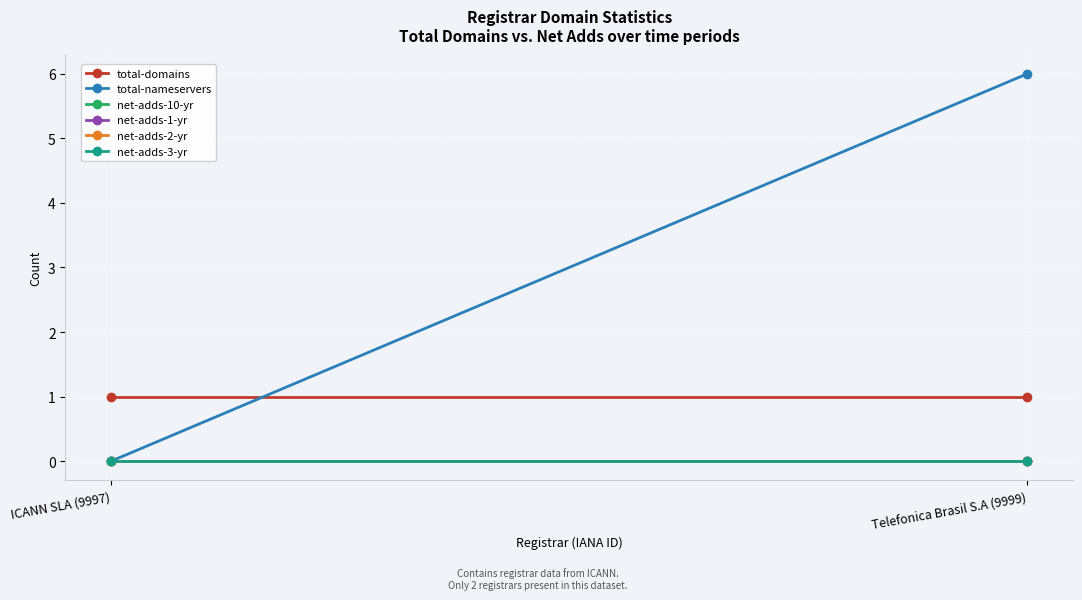

What position from the right is Telefonica Brasil S.A (9999)?

1